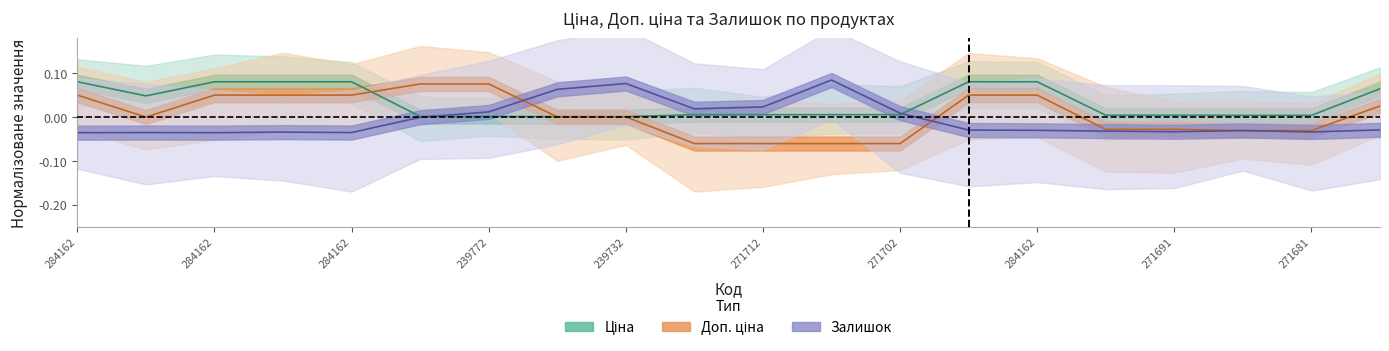

What is the spread (max minus min) of values at 271702230?

0.1